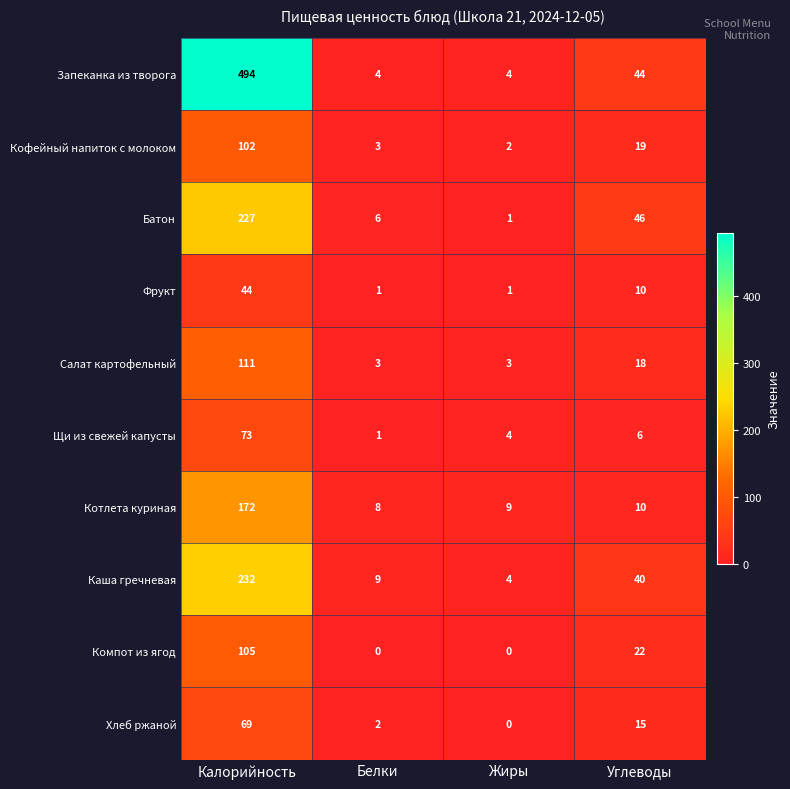

At how many categories does at least one series exceed 260?

1